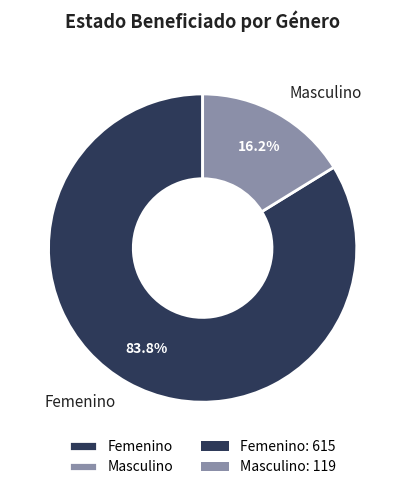

How much of the chart is everything except Femenino?

16.2%